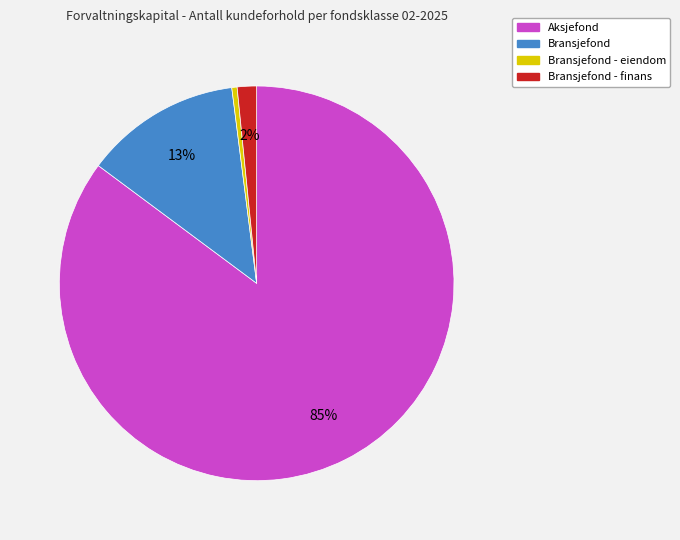

To the nearest percent, what is the average slice percentage?

25%